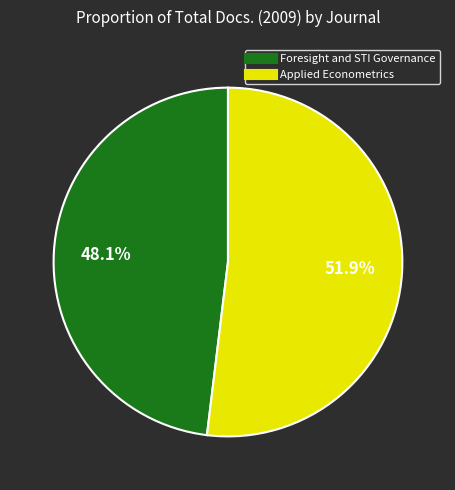

True or false: Applied Econometrics accounts for 64% of the total.

False